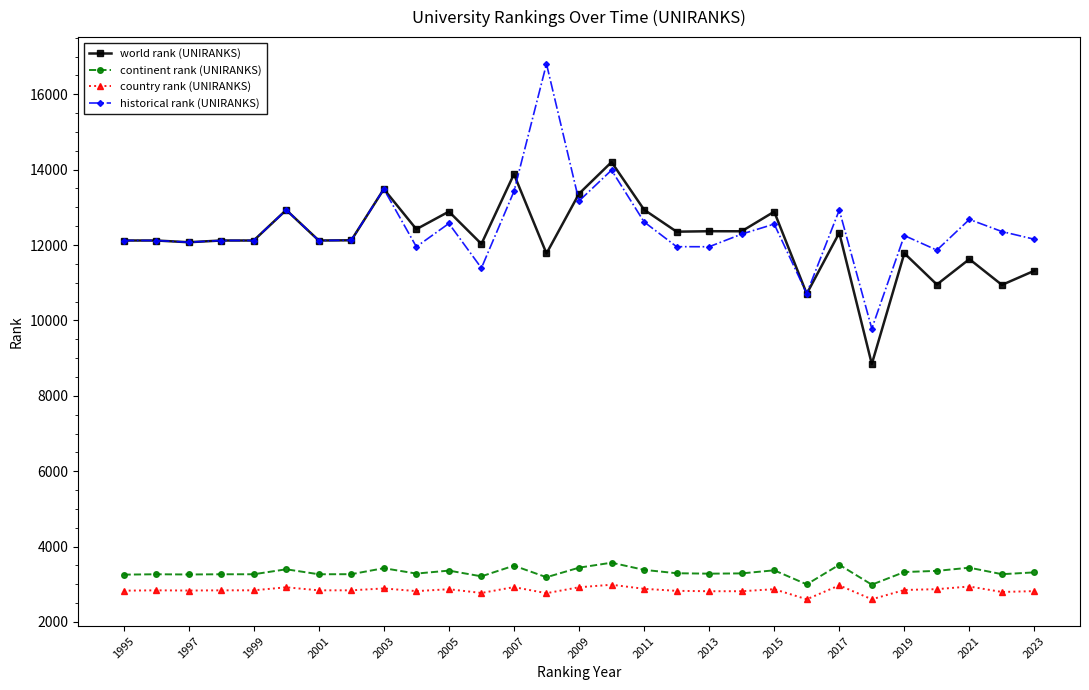

Which series has the widest spread of values?

historical rank (UNIRANKS)